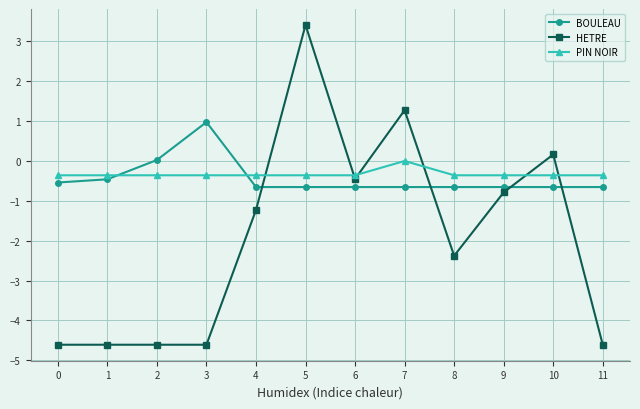

Does the chart have visible grid lines?

Yes